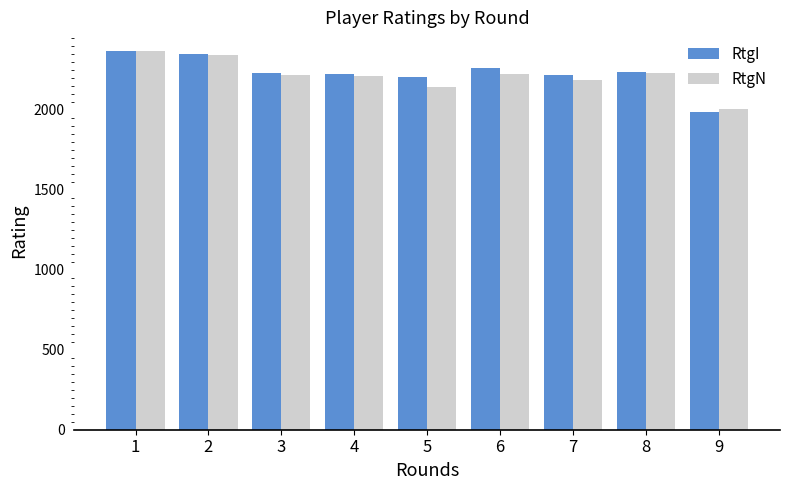

The RtgN series shows 2143 at 5. True or false?

True